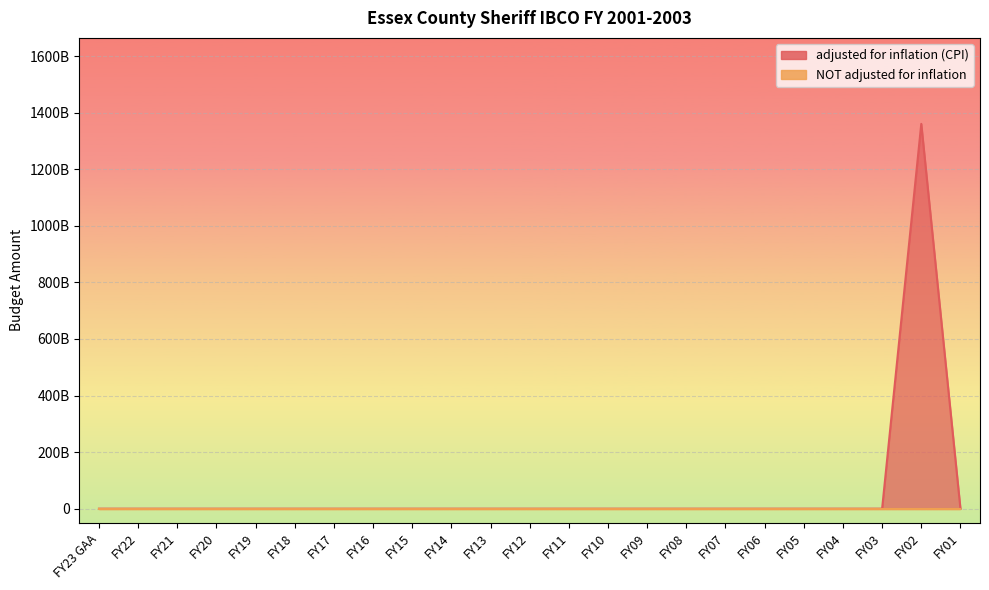

Which category has the highest value across all series?

FY02